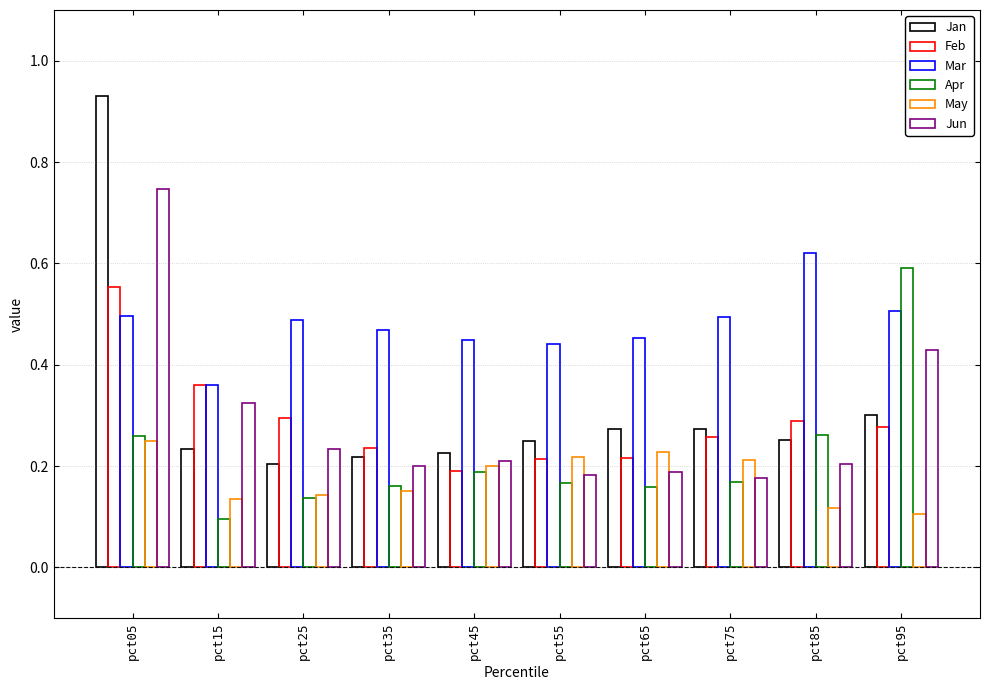

Does the chart contain stacked bars?

No